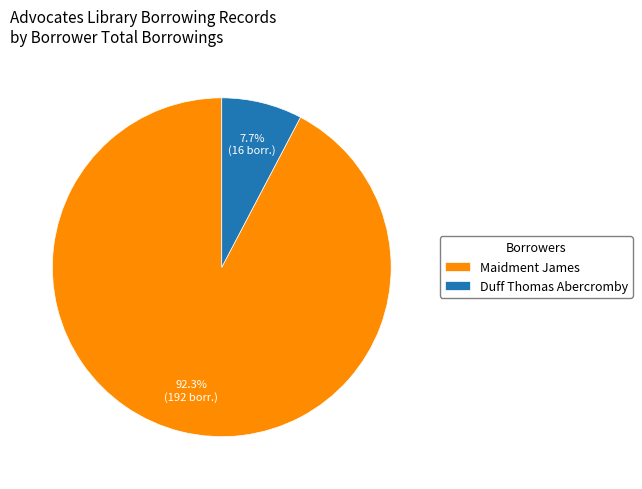

How much of the chart is everything except Maidment James?

7.7%